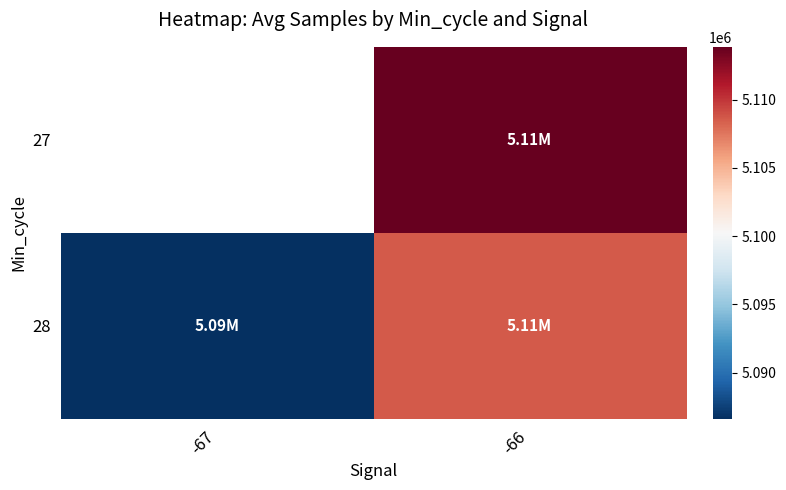

What is the total value across all series at -66?

10222480.8